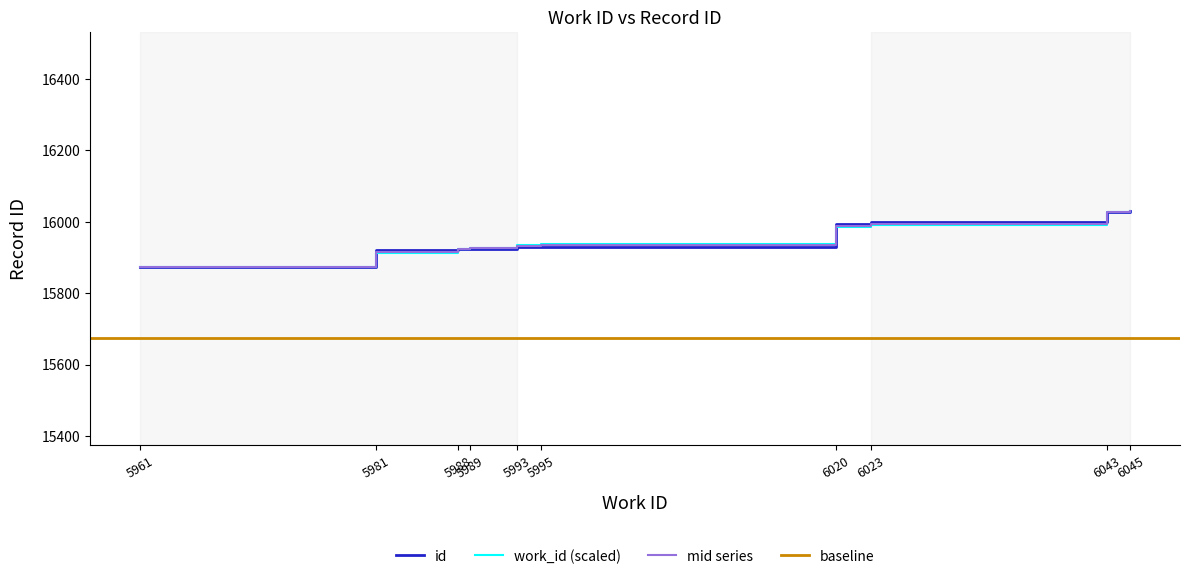

Between 5993 and 6020, which series saw the biggest shift?

id